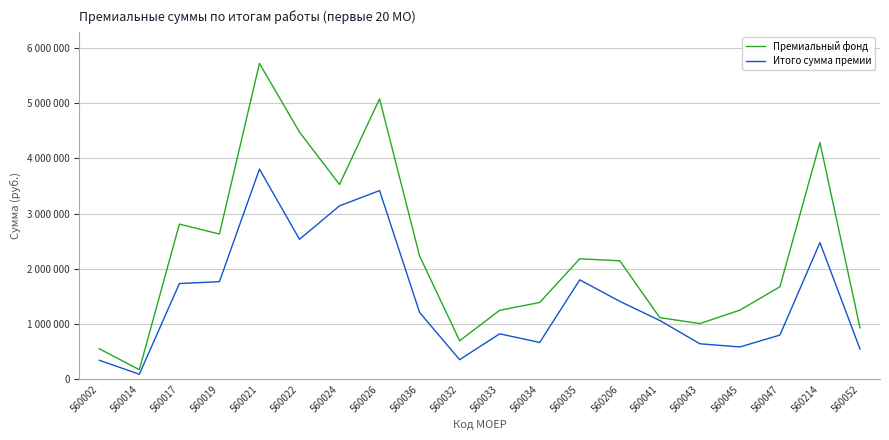

Does the chart display data point markers on the line(s)?

No